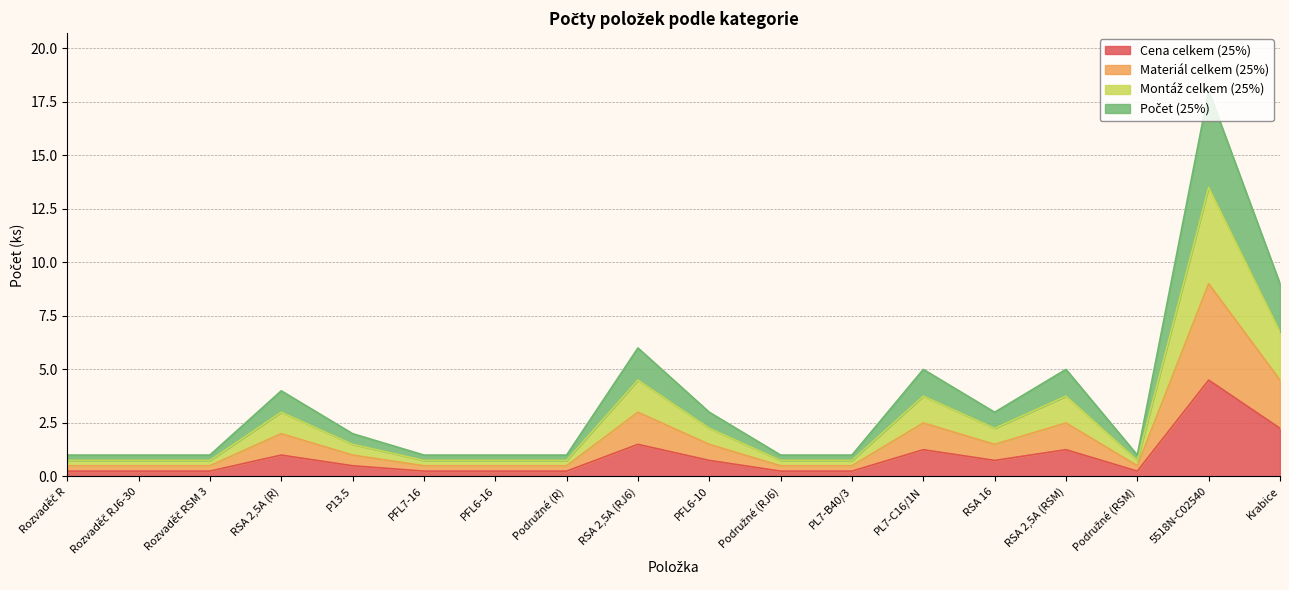

Does the chart have visible grid lines?

Yes